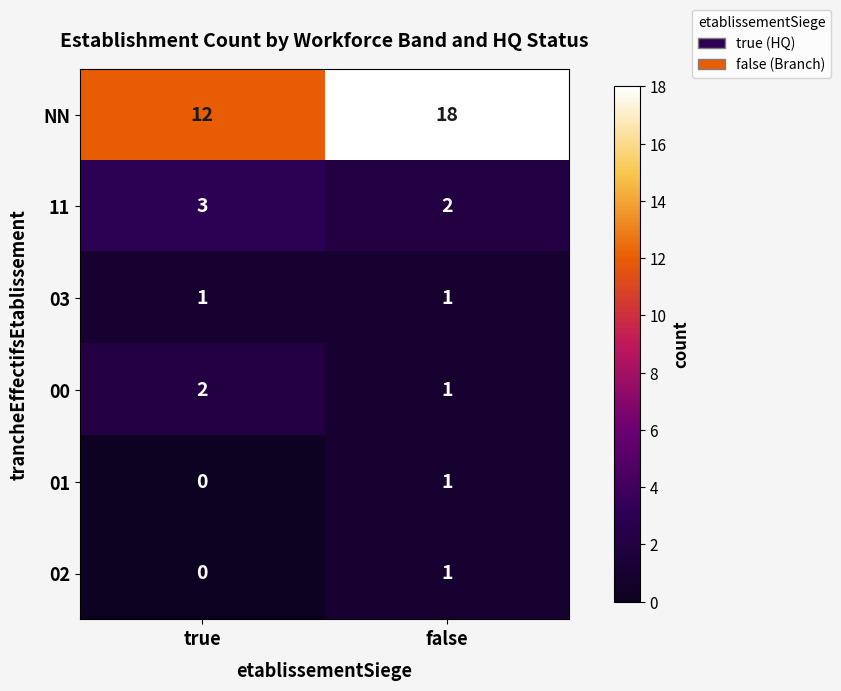

What is the total value across all series at true?

18